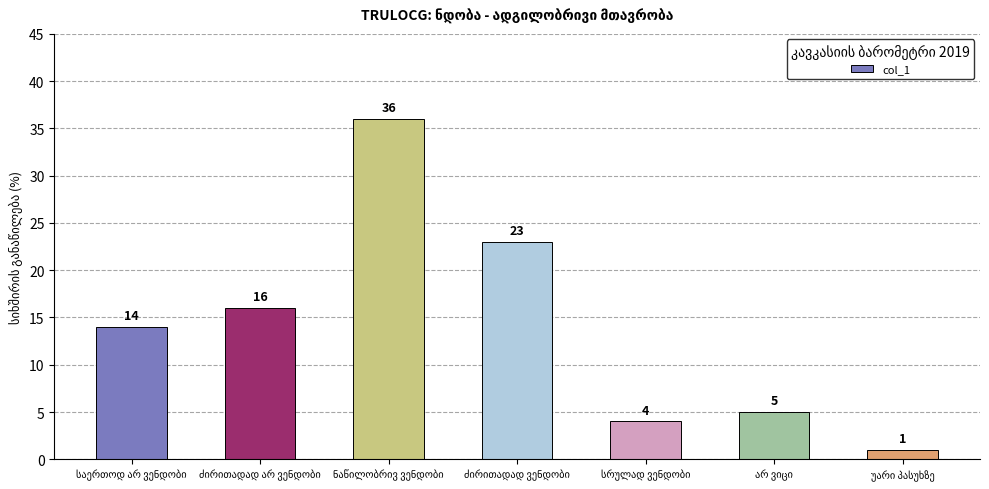

What is the difference between the second highest and second lowest values?

19